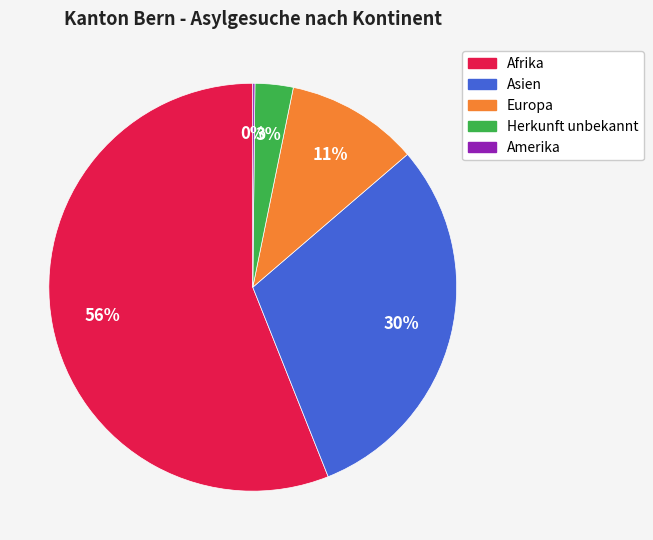

Approximately how many times larger is the value at Afrika compared to Asien?

1.9